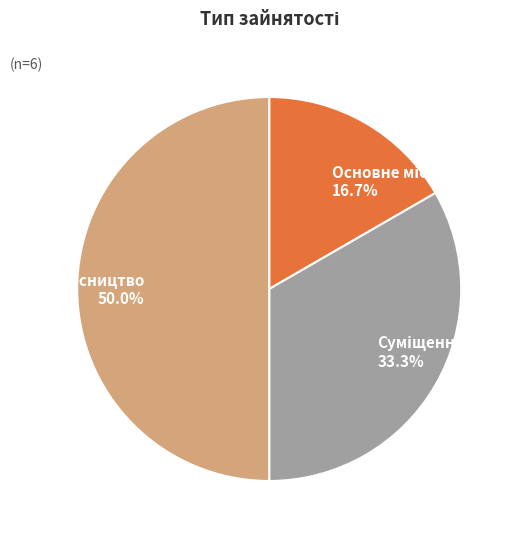

Which category has the smallest portion of the pie?

Основне місце роботи